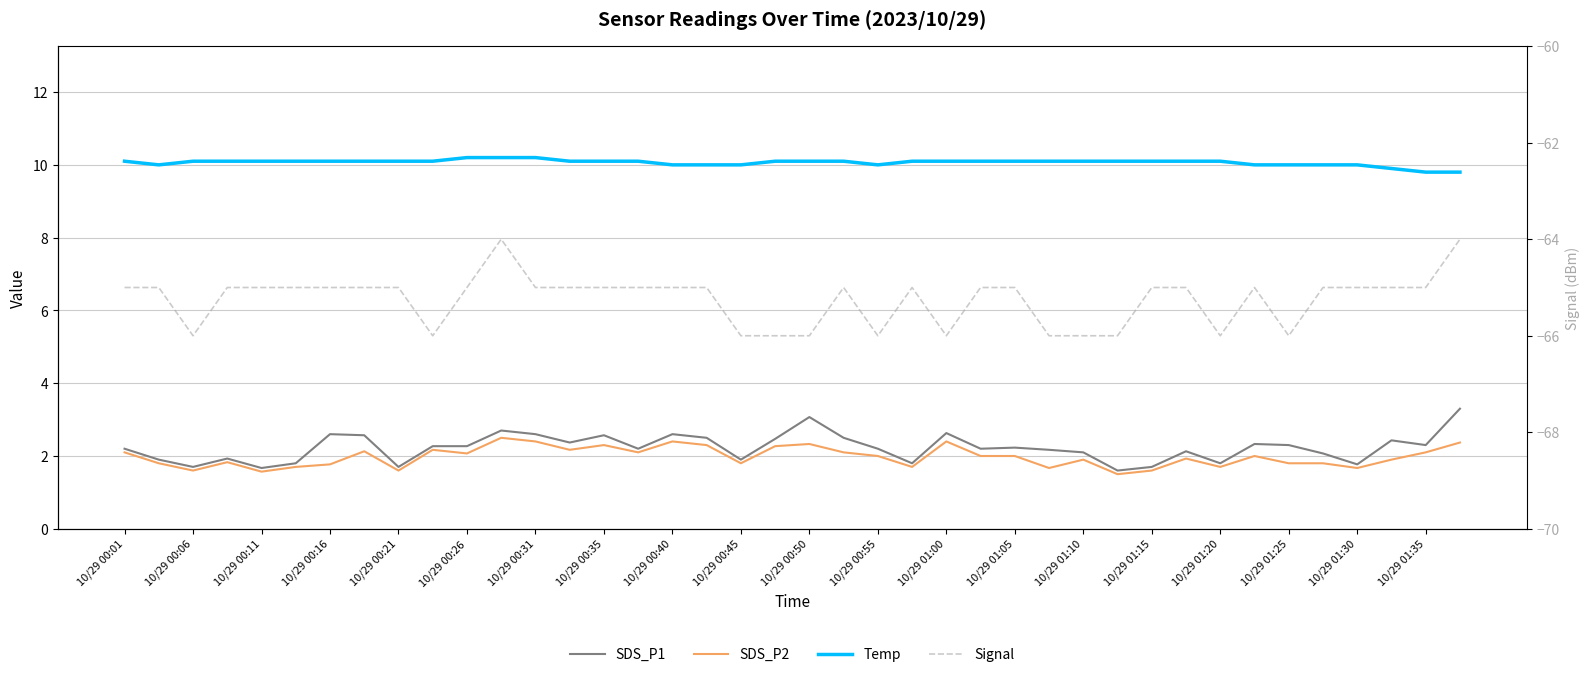

True or false: Signal and SDS_P2 cross at least once.

False